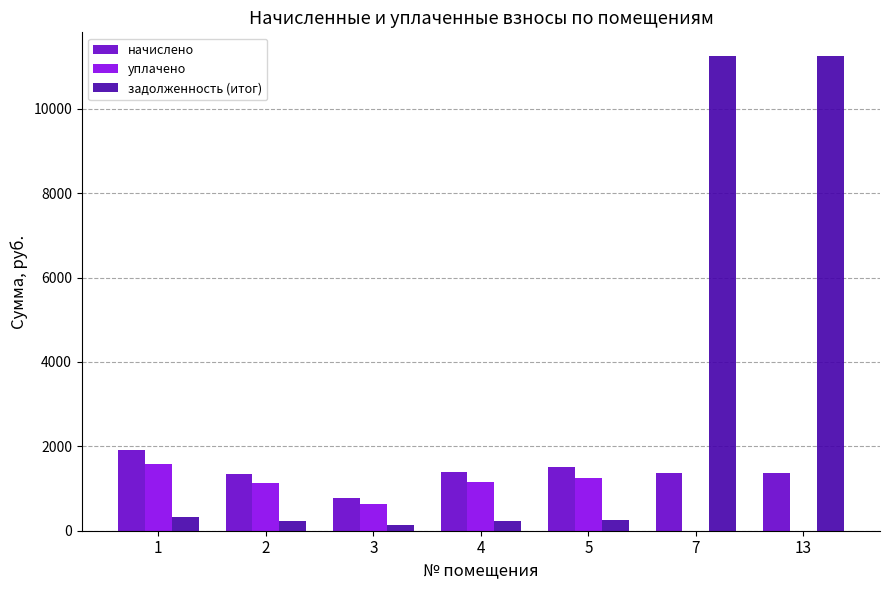

The value of задолженность (итог) at 7 is 17566.3. True or false?

False